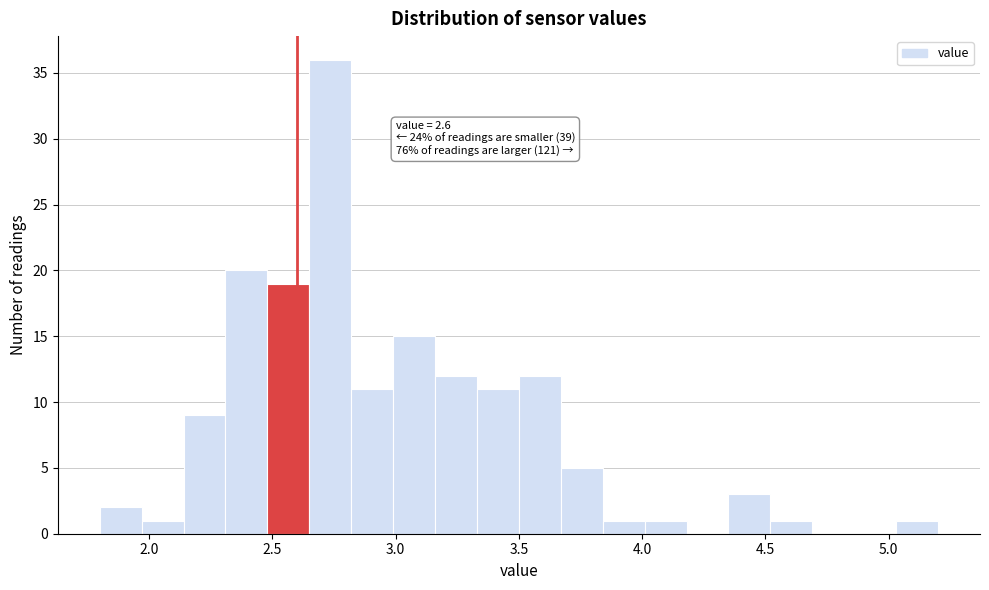

Around what value on the x-axis is the tallest bar? Give the approximate position of its centre, as read against the axis.

2.75